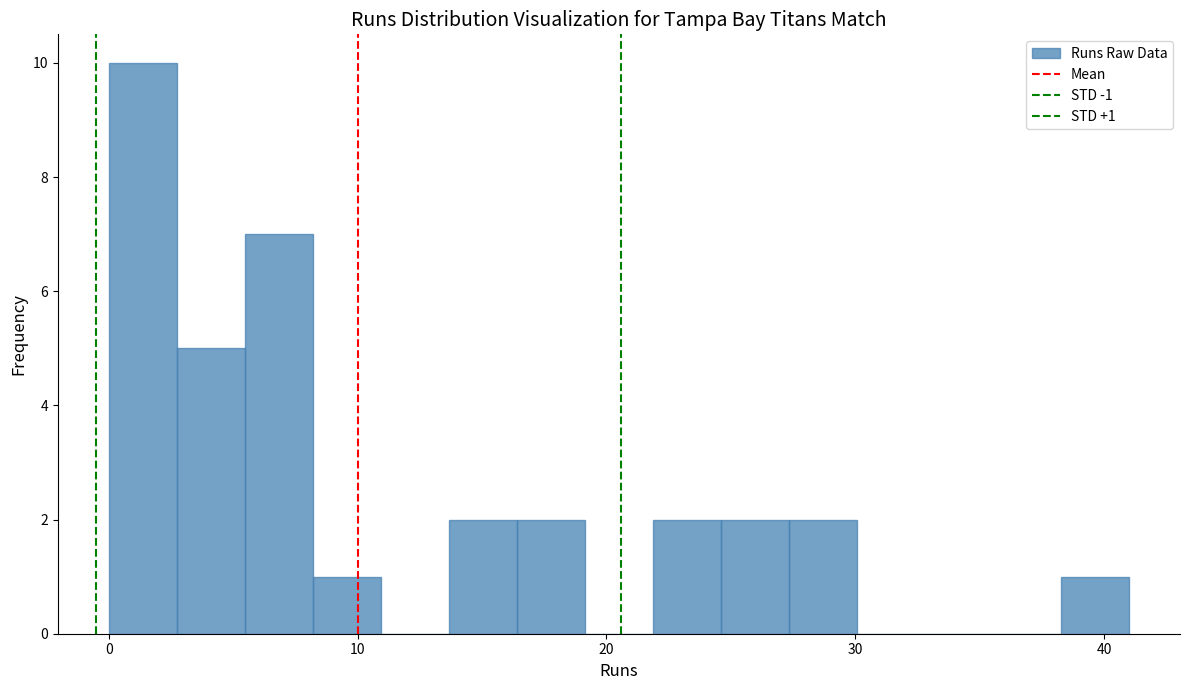

Around what value on the x-axis is the tallest bar? Give the approximate position of its centre, as read against the axis.

1